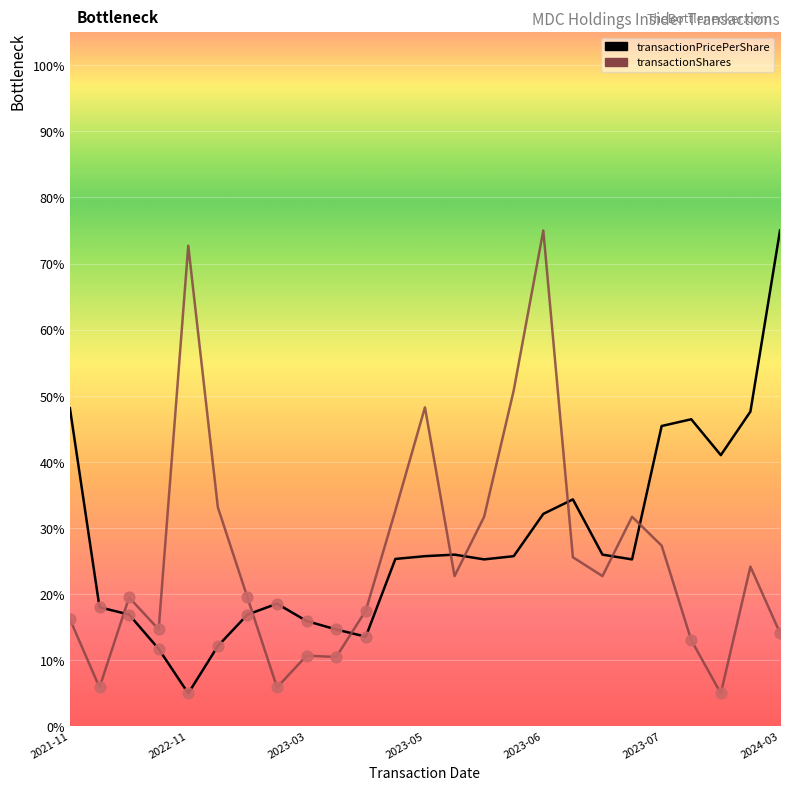

True or false: transactionShares and transactionPricePerShare cross at least once.

True